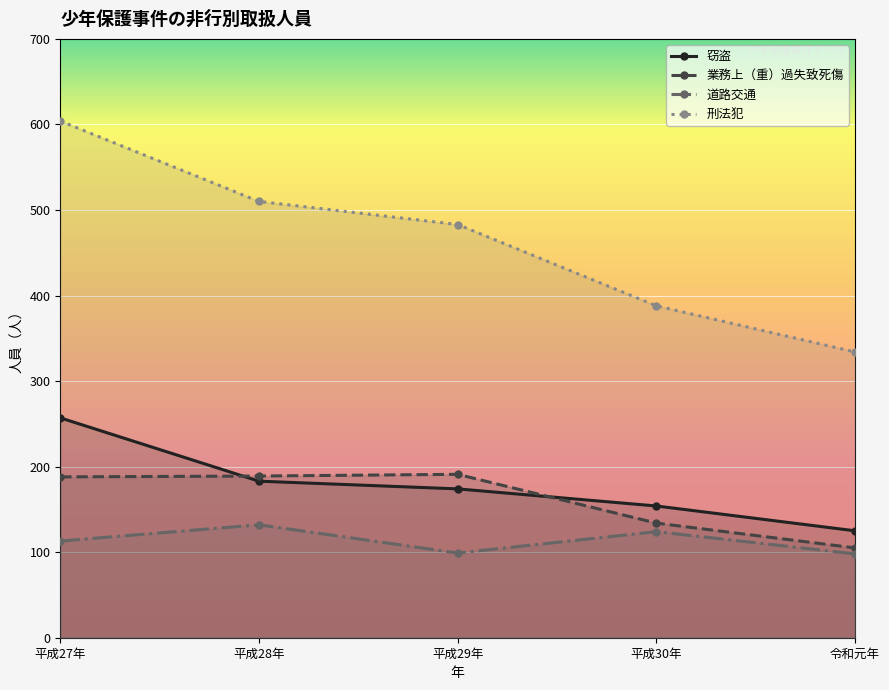

At which category does the chart reach its peak across all series?

平成27年